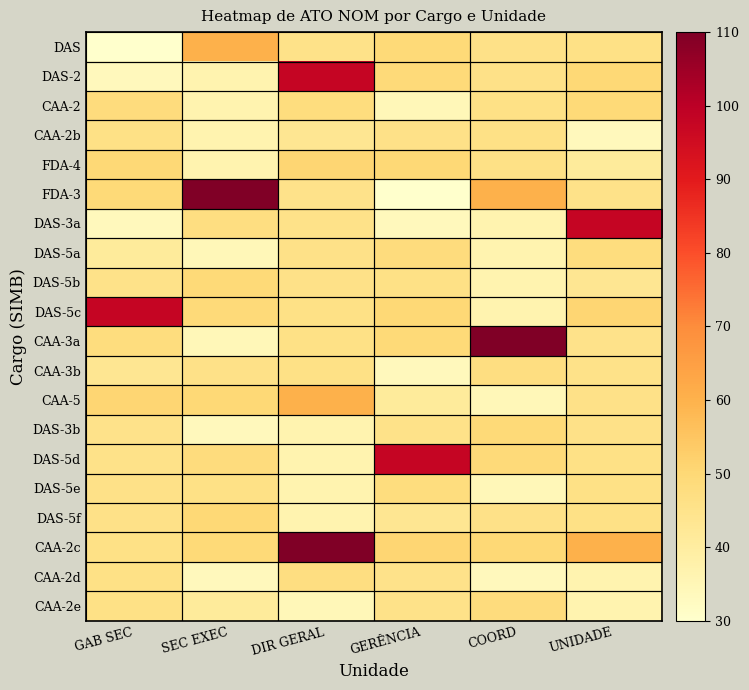

What is the greatest value displayed?

110.0